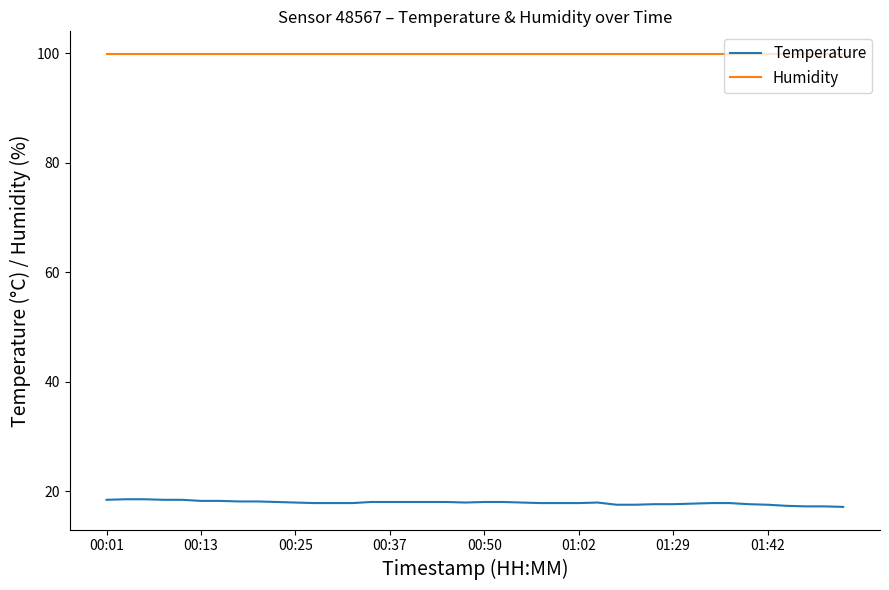

Rank the series by their average value, from highest to lowest.

Humidity, Temperature